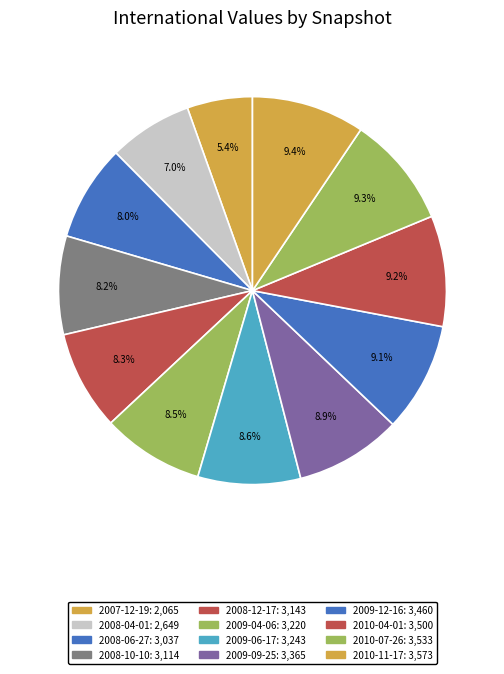

To the nearest percent, what is the difference between the largest and smallest slice percentages?

4%